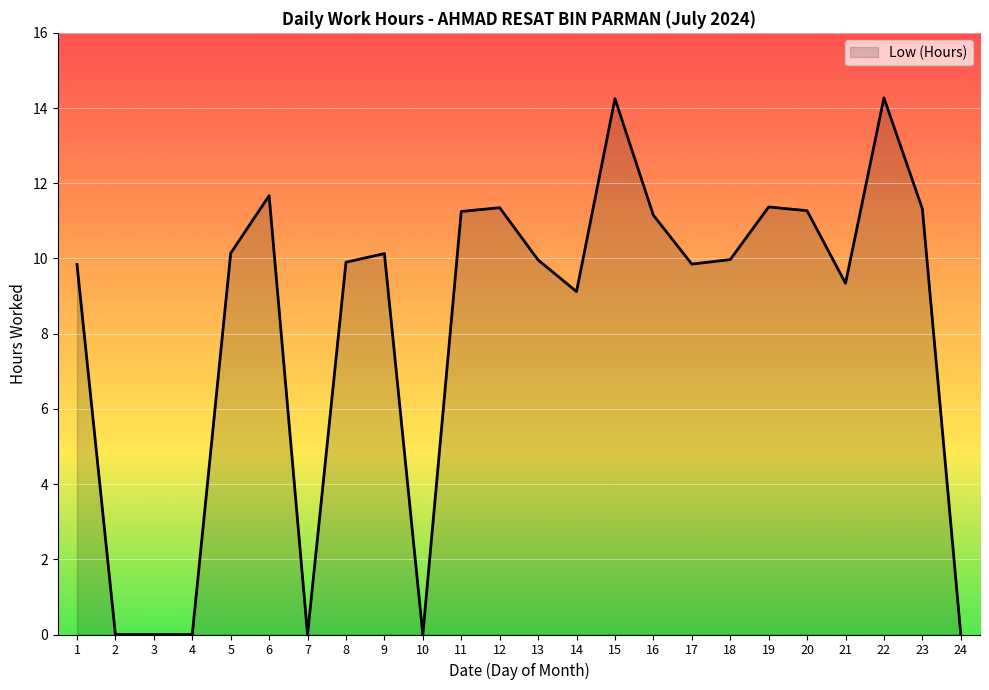

What is the difference between the values at 10 and 1?

9.8